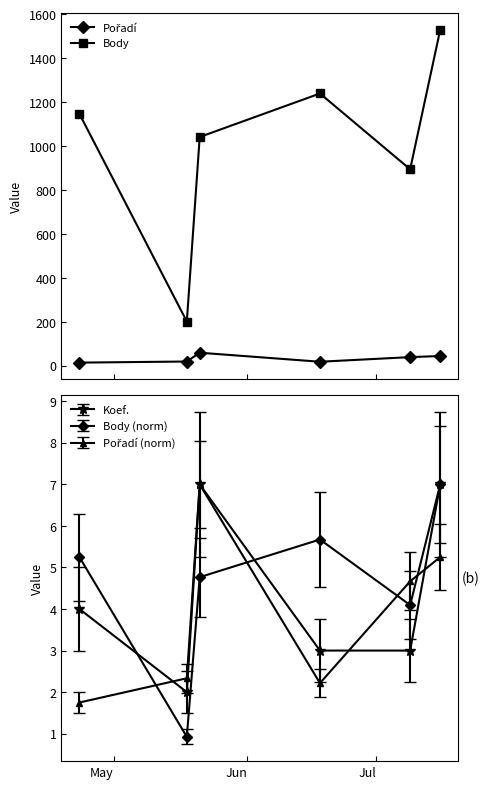

True or false: Koef. has more than 0 points higher than both neighbors.

True